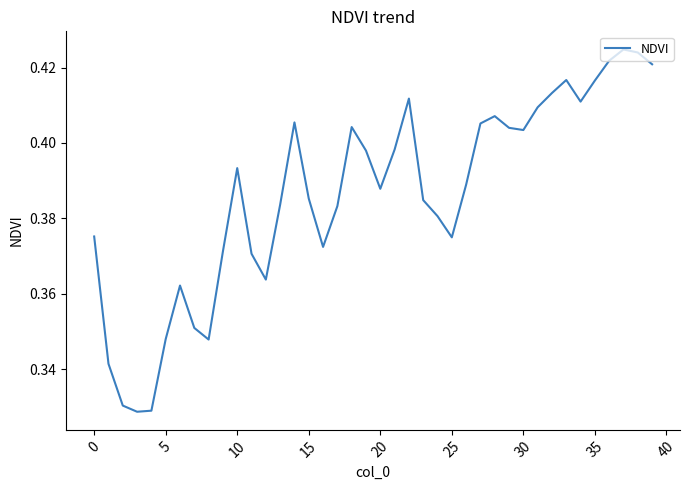

How many interior local valleys (lower than both neighbors) does the data have?

8